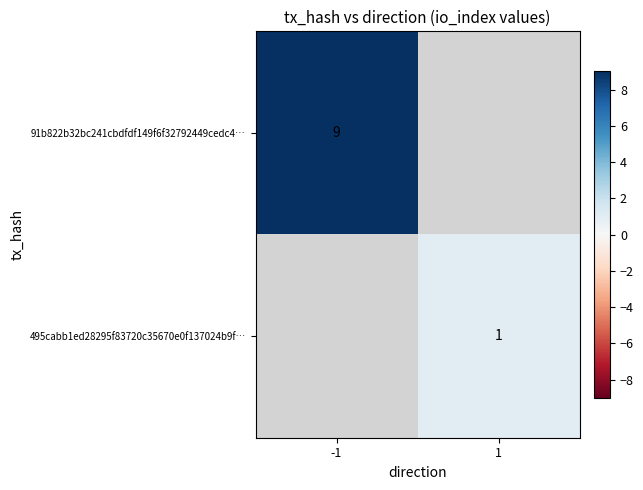

How many categories are shown in the chart?

2